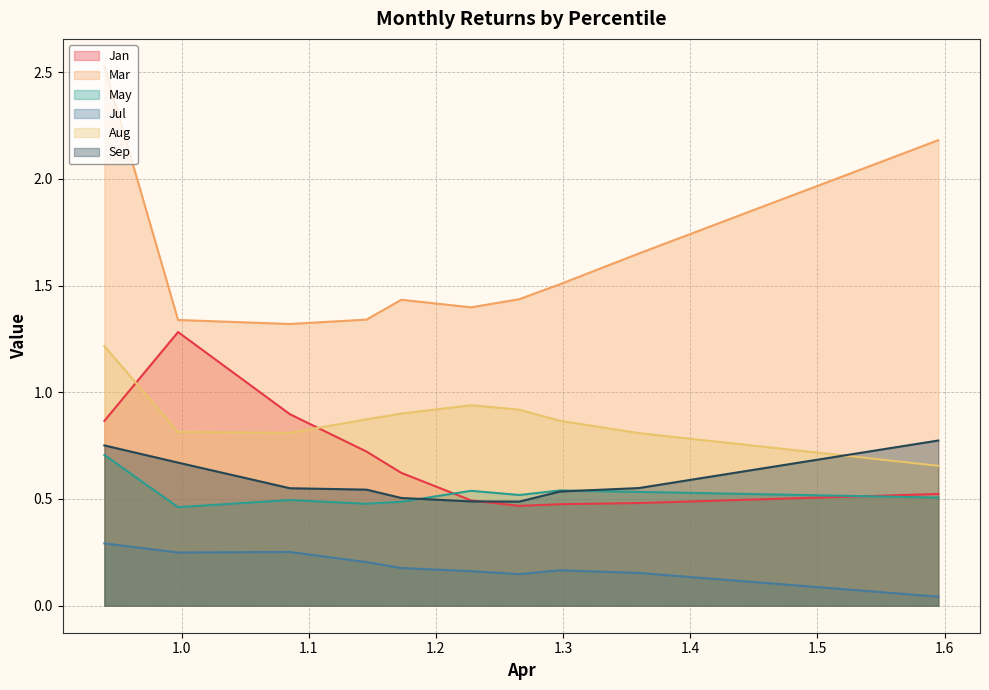

The value of Mar at pct95 is 1.1. True or false?

False